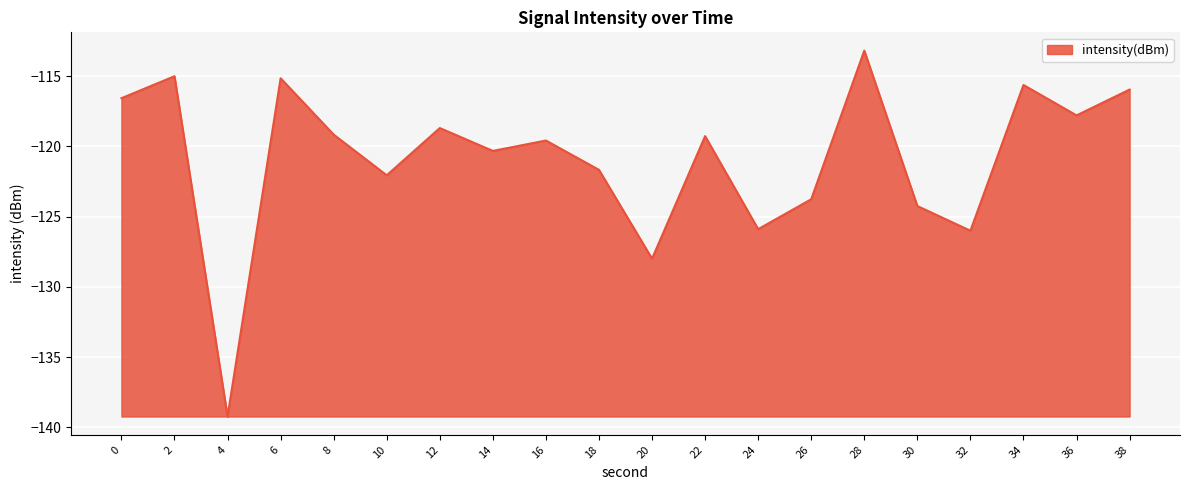

Which category has the highest value across all series?

28